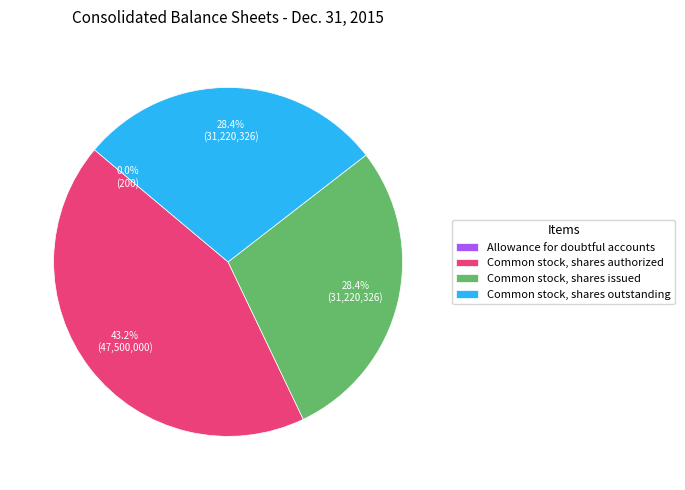

Combined, do Common stock, shares issued and Common stock, shares outstanding account for over 50%?

Yes